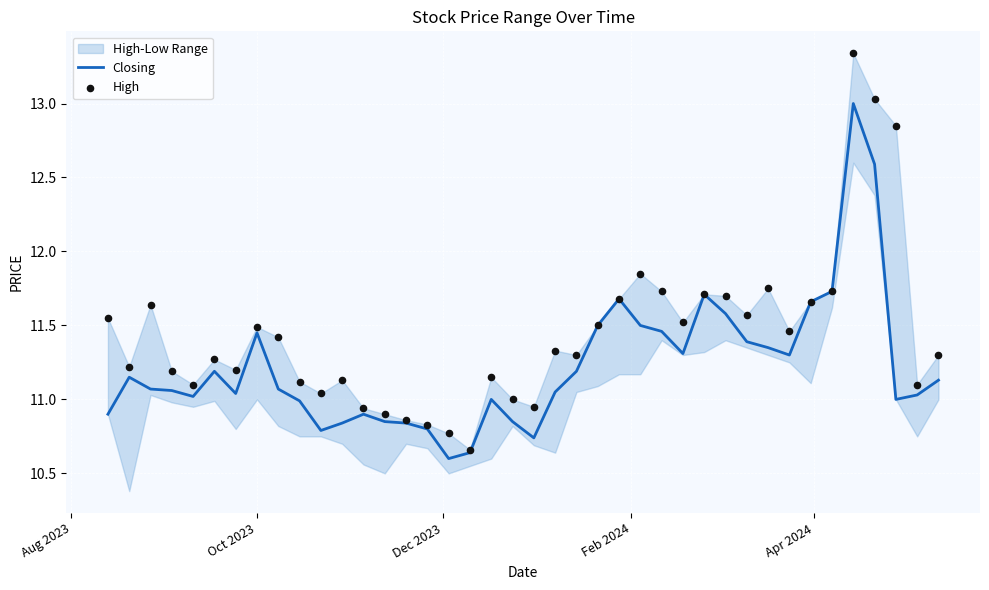

Which series has the largest total across all categories?

High